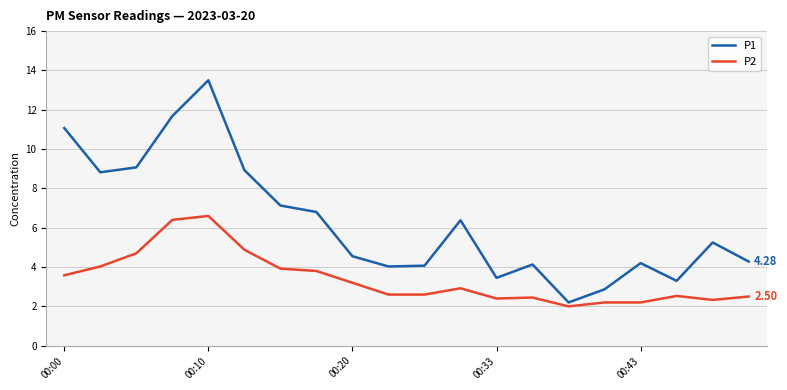

True or false: P2 and P1 intersect in this chart.

False